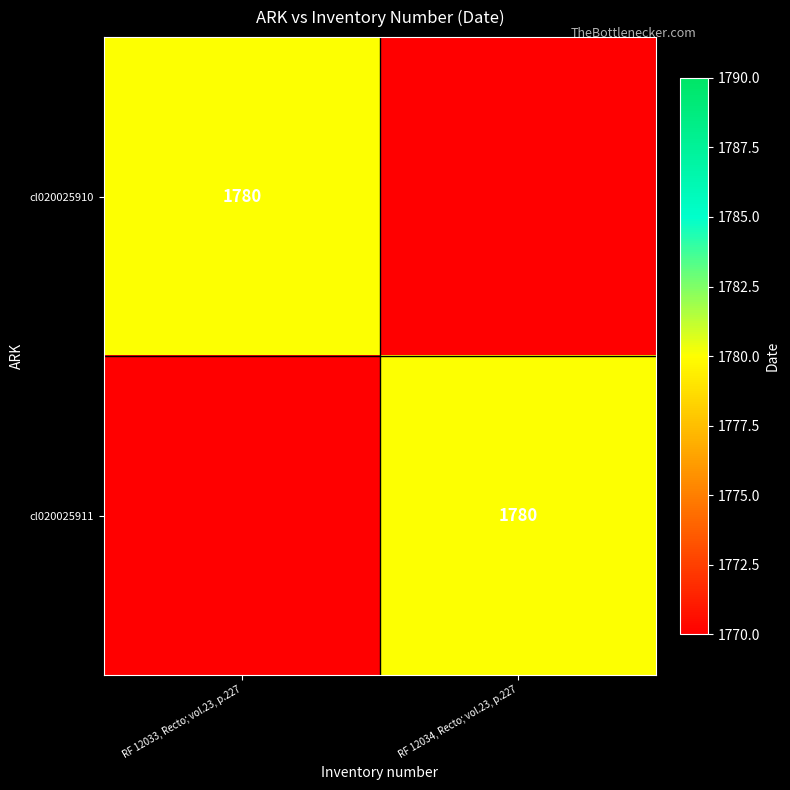

The value of cl020025911 at RF 12034, Recto; vol.23, p.227 is 3000. True or false?

False